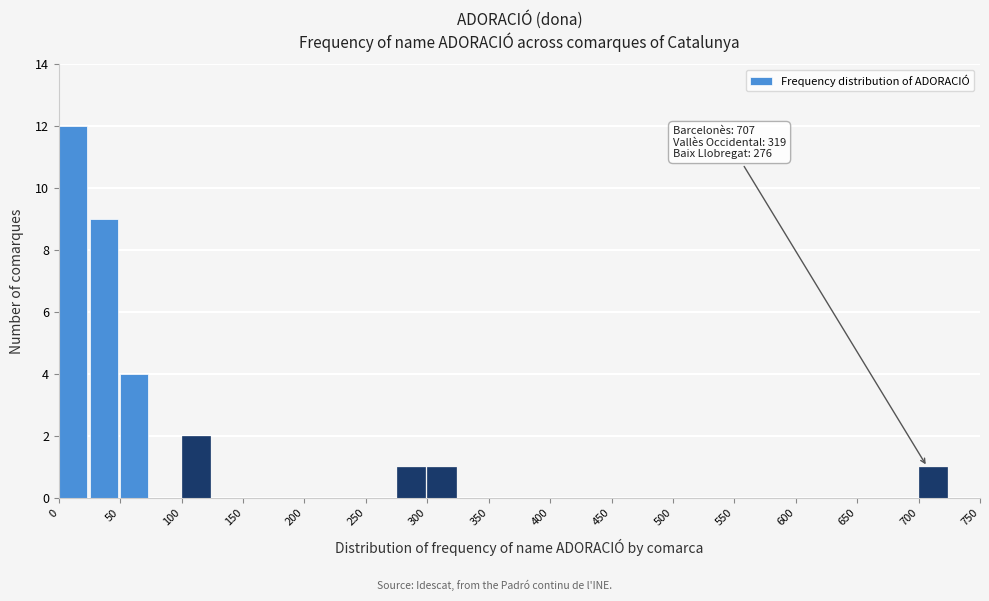

Which range on the x-axis has the tallest bar?

0 to 25